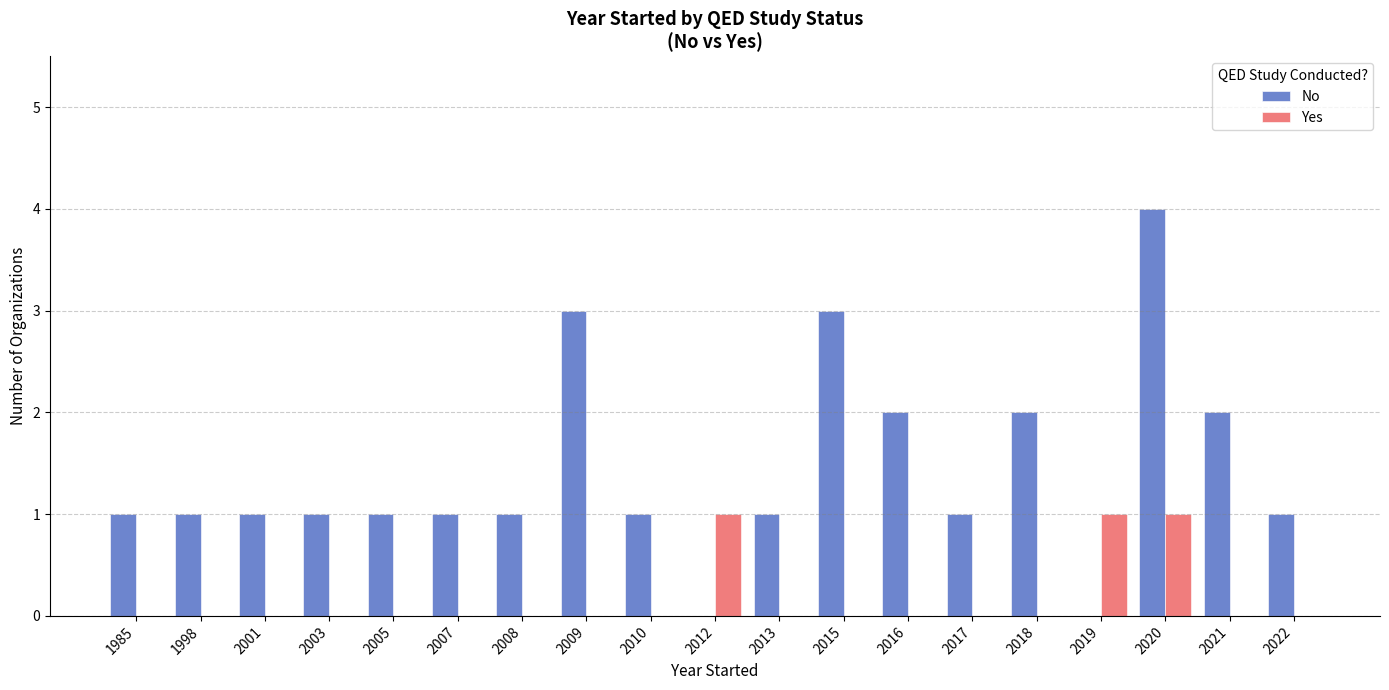

Reading left to right, transcribe all the data shown in this chart.

No: 1	1	1	1	1	1	1	3	1	0	1	3	2	1	2	0	4	2	1
Yes: 0	0	0	0	0	0	0	0	0	1	0	0	0	0	0	1	1	0	0